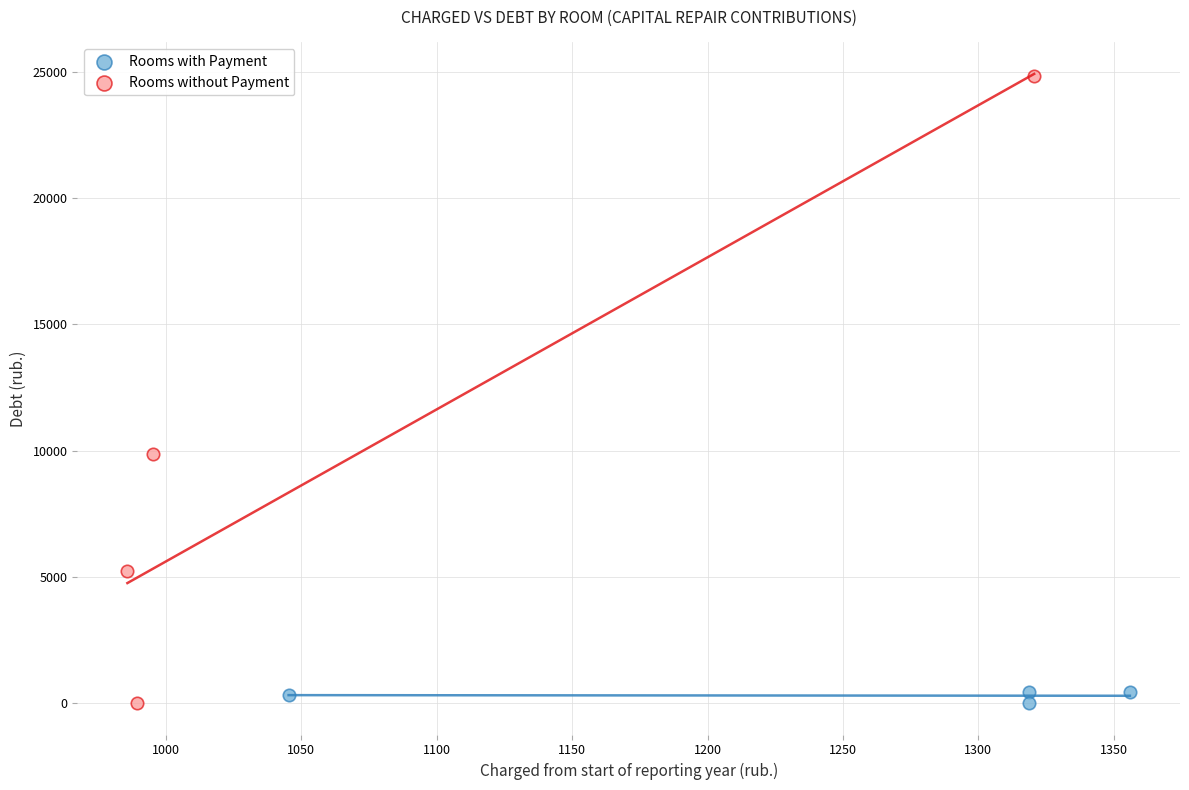

Which series contains the highest Y value?

Rooms without Payment